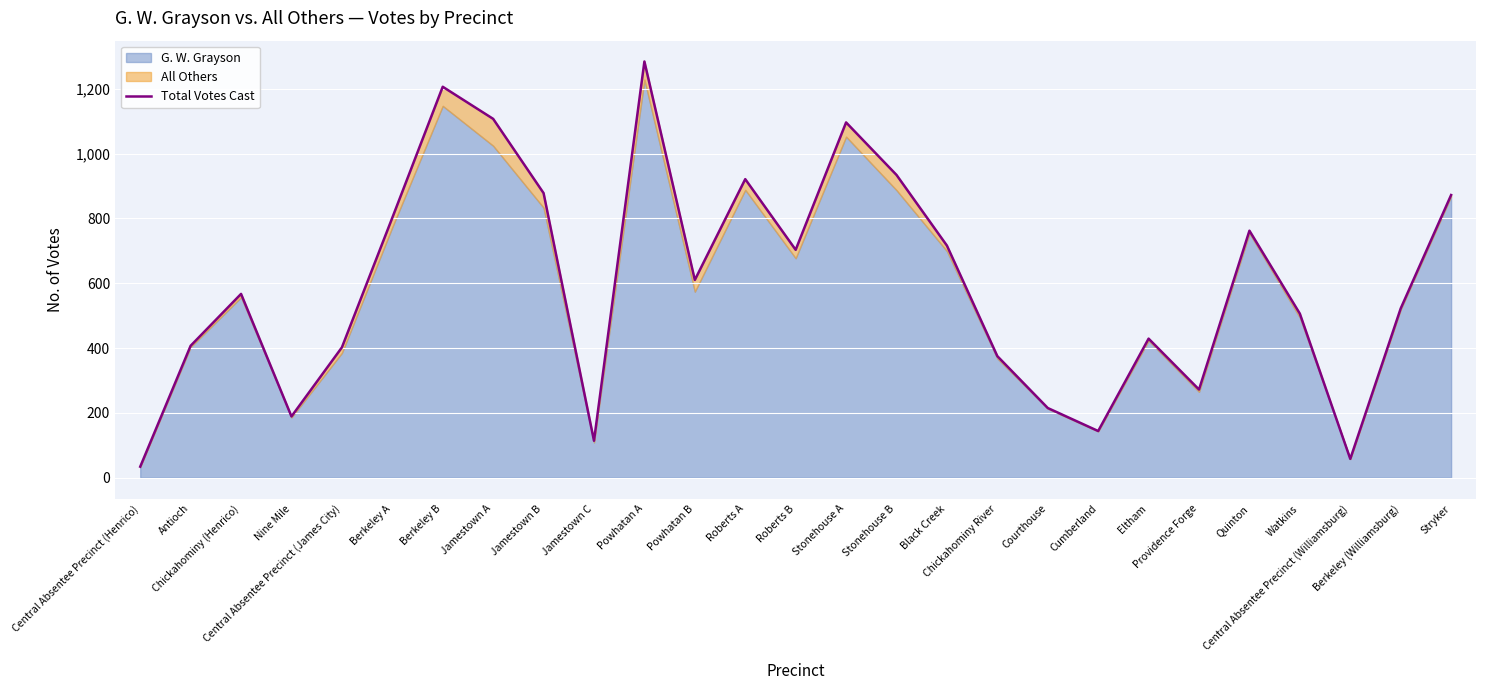

Rank the categories by value from lowest to highest.

Central Absentee Precinct (Henrico), Central Absentee Precinct (Williamsburg), Jamestown C, Cumberland, Nine Mile, Courthouse, Providence Forge, Chickahominy River, Central Absentee Precinct (James City), Antioch, Eltham, Watkins, Berkeley (Williamsburg), Chickahominy (Henrico), Powhatan B, Roberts B, Black Creek, Quinton, Berkeley A, Stryker, Jamestown B, Roberts A, Stonehouse B, Stonehouse A, Jamestown A, Berkeley B, Powhatan A